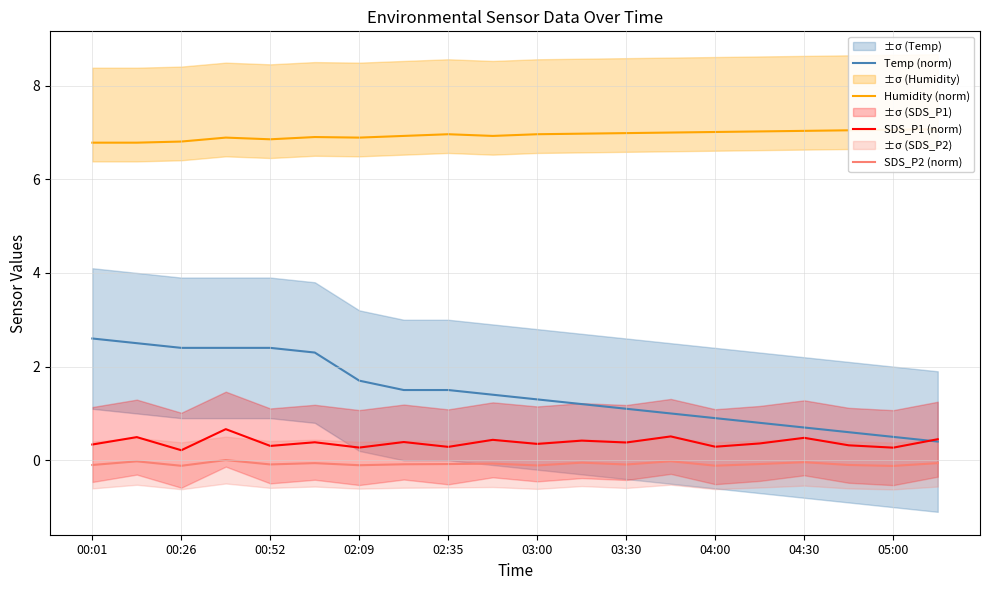

What is the minimum value for Temp (norm)?

0.4